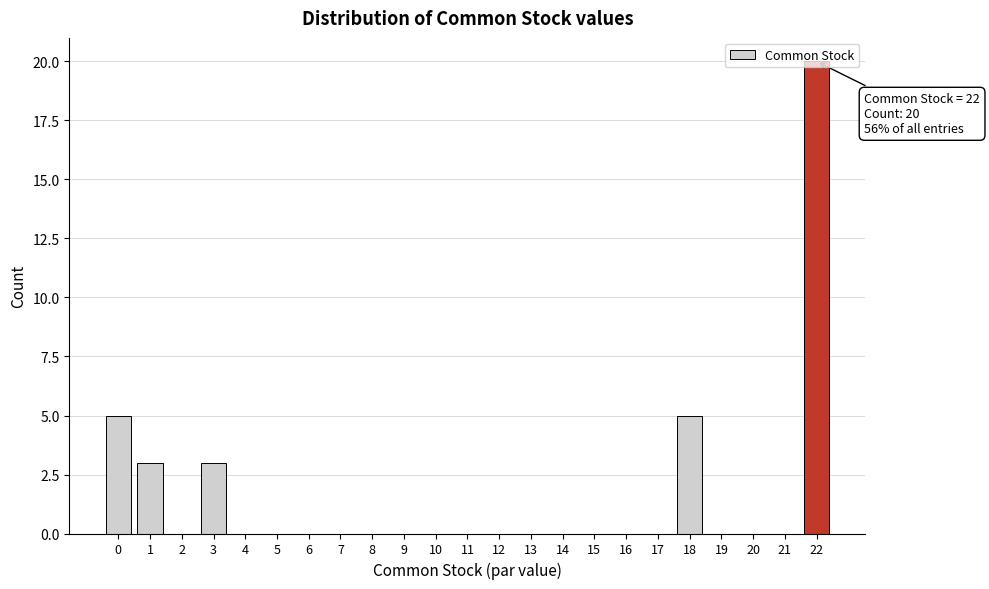

Which range on the x-axis has the tallest bar?

21.5 to 22.5